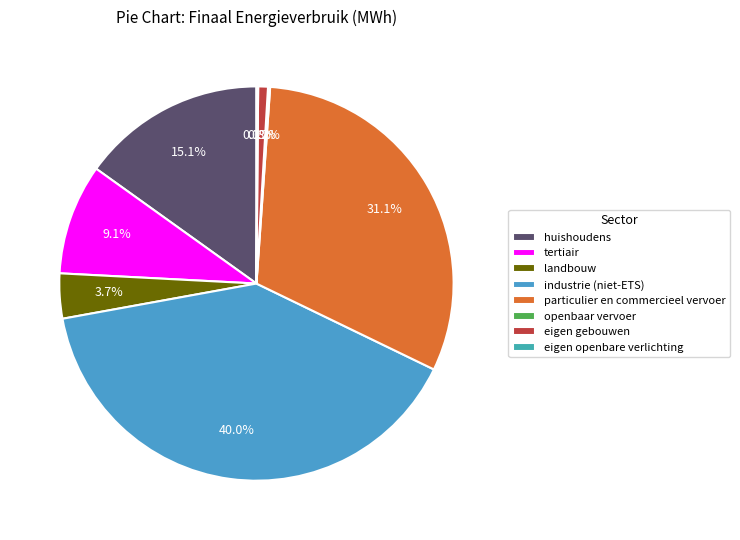

What percentage is the industrie (niet-ETS) slice, to the nearest percent?

40%